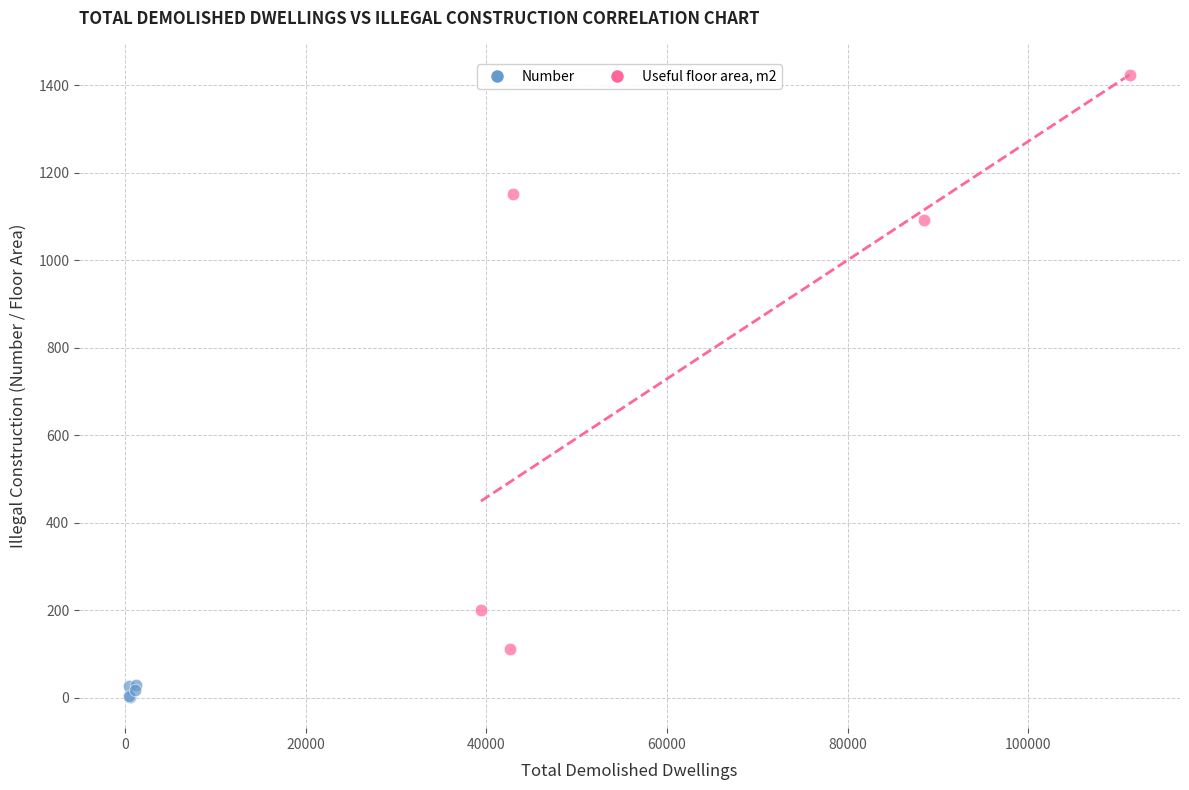

Which series reaches the minimum Y coordinate?

Number